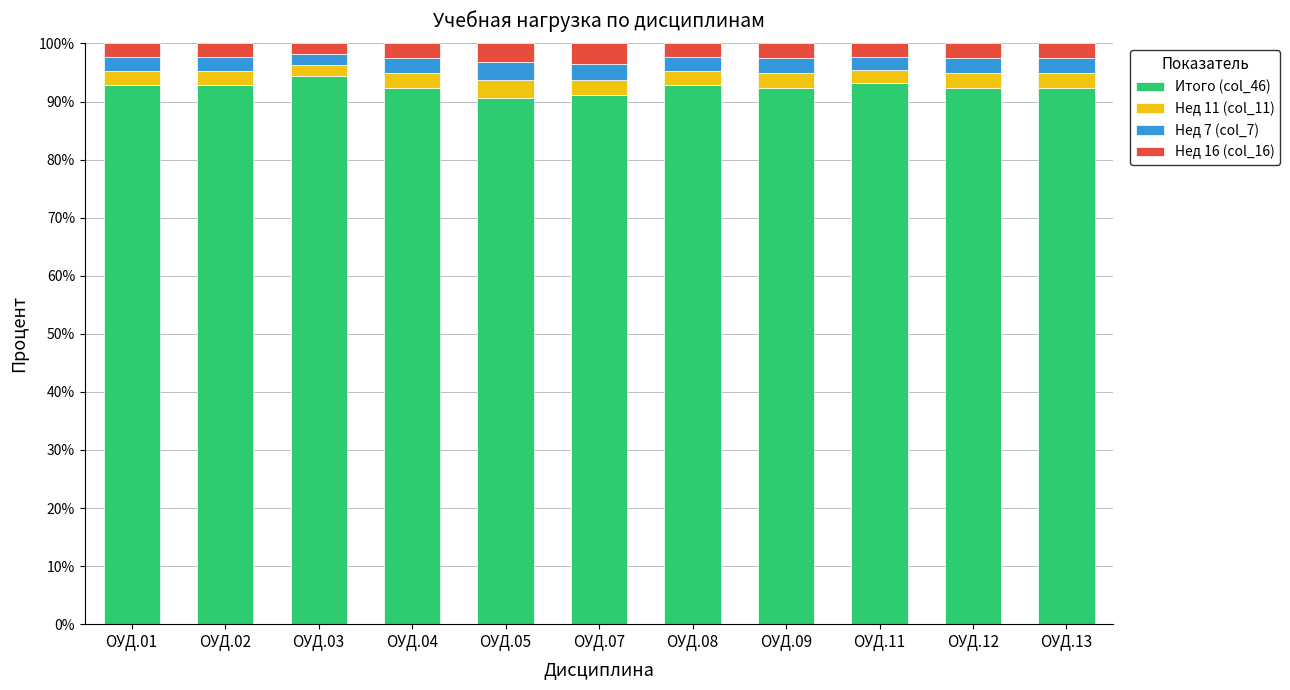

What is the highest value of the Итого (col_46) series?

94.4